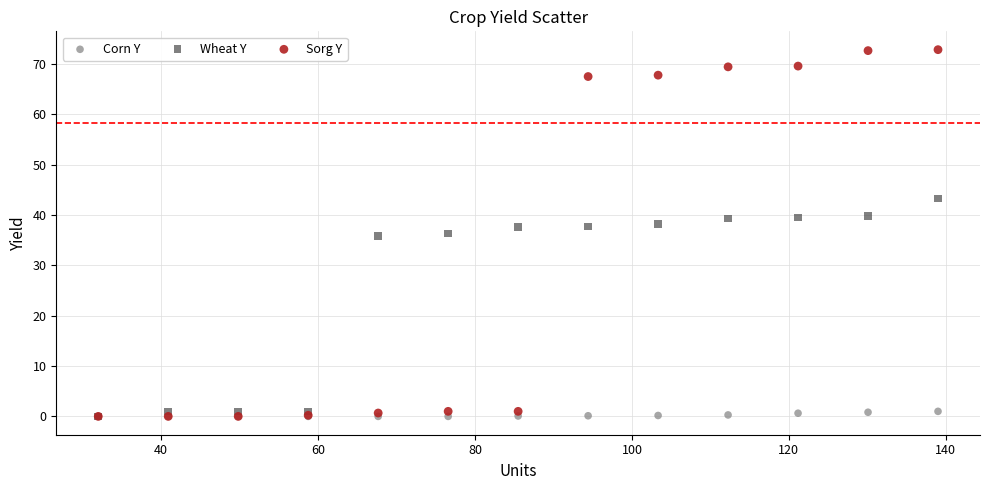

Which series contains the highest Y value?

Sorg Y